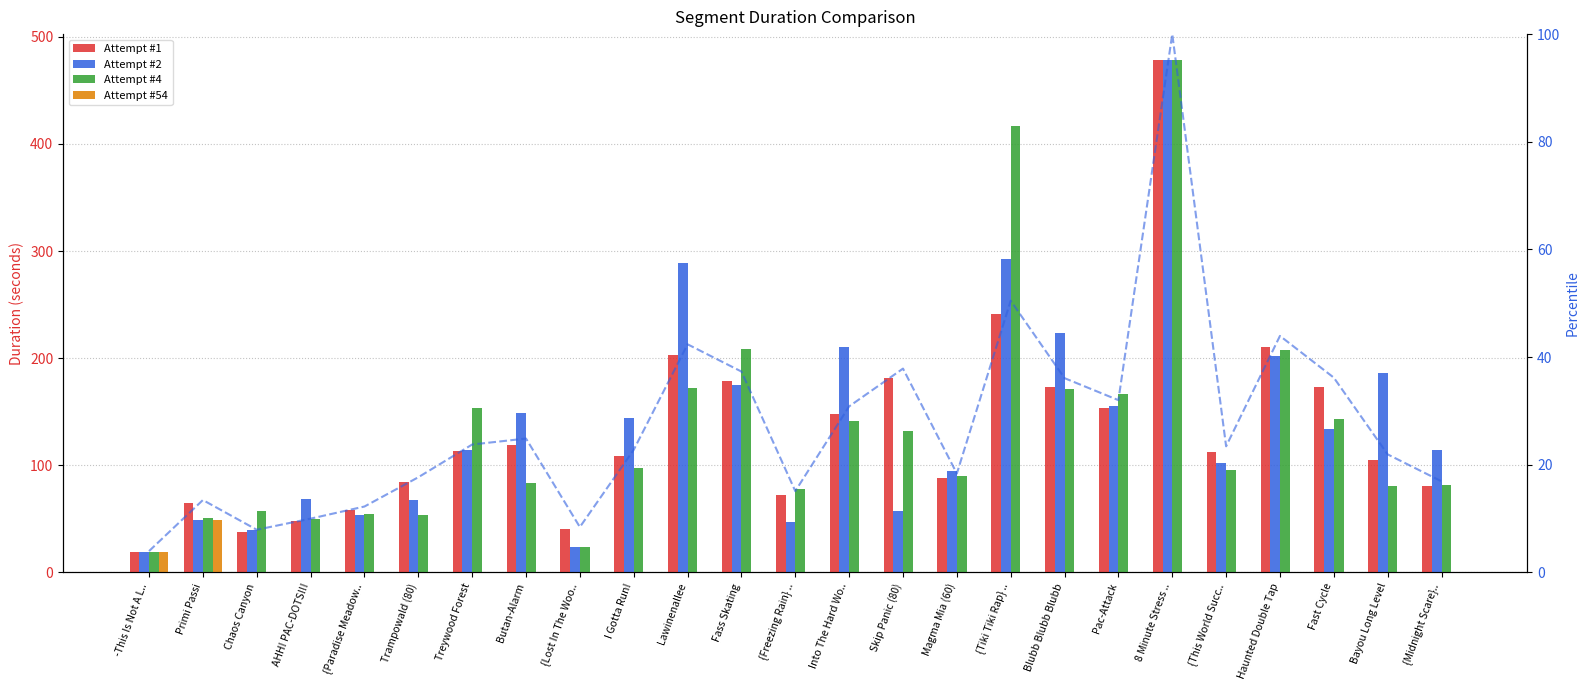

Where does the Attempt #2 series first go above 113?

Treywood Forest